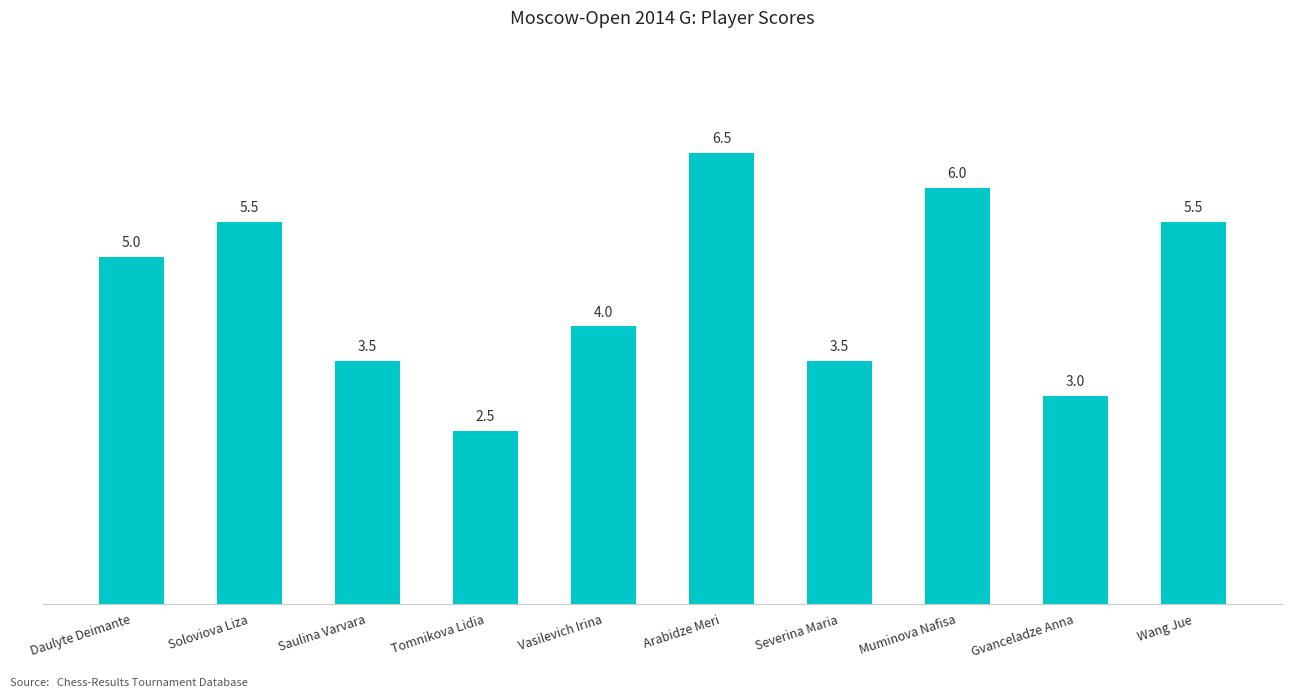

What value does the data have at Muminova Nafisa?

6.0